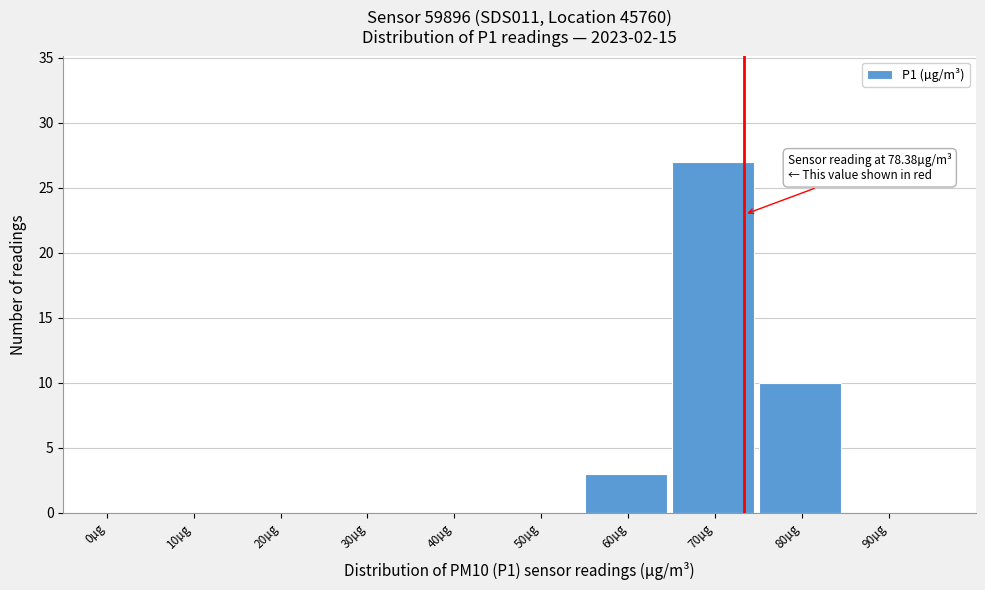

Reading left to right, extract all data points from this chart.

0µg=0	10µg=0	20µg=0	30µg=0	40µg=0	50µg=0	60µg=3	70µg=27	80µg=10	90µg=0